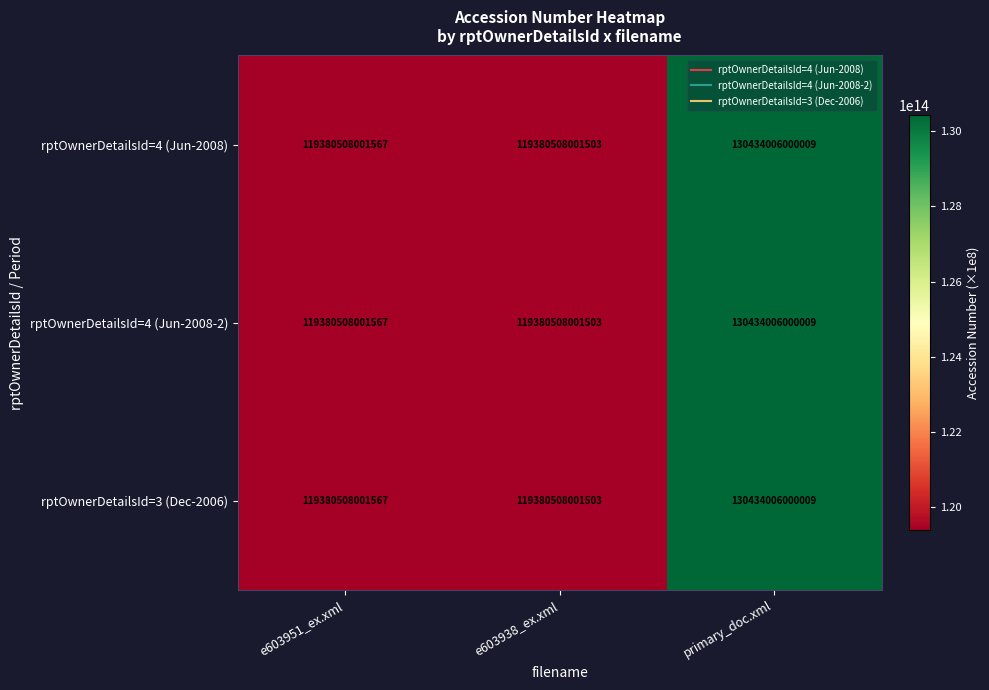

Which category has the lowest value across all series?

e603938_ex.xml